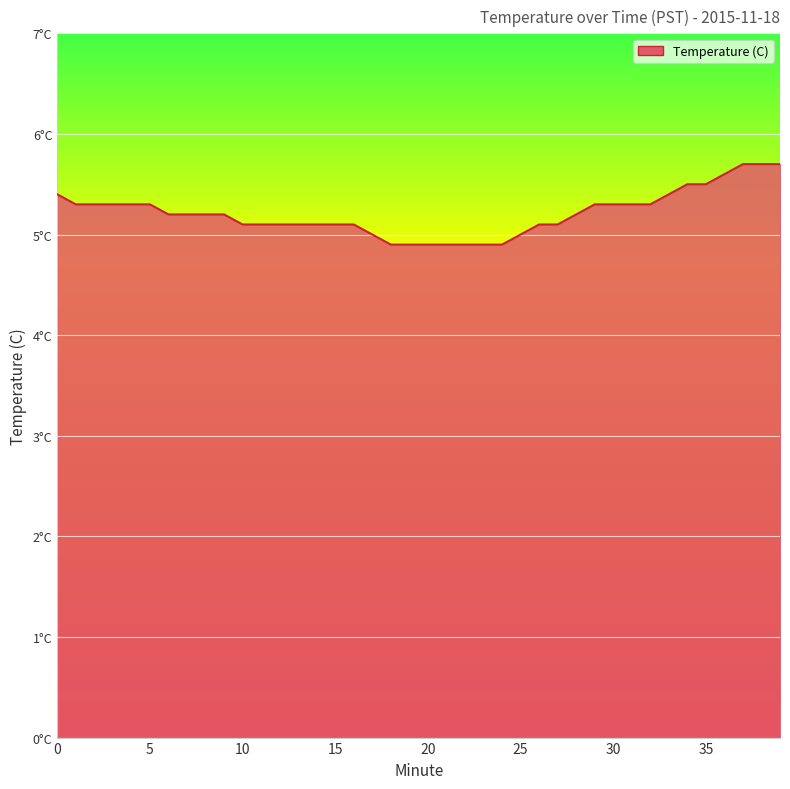

What is the difference between the second highest and second lowest values?

0.8